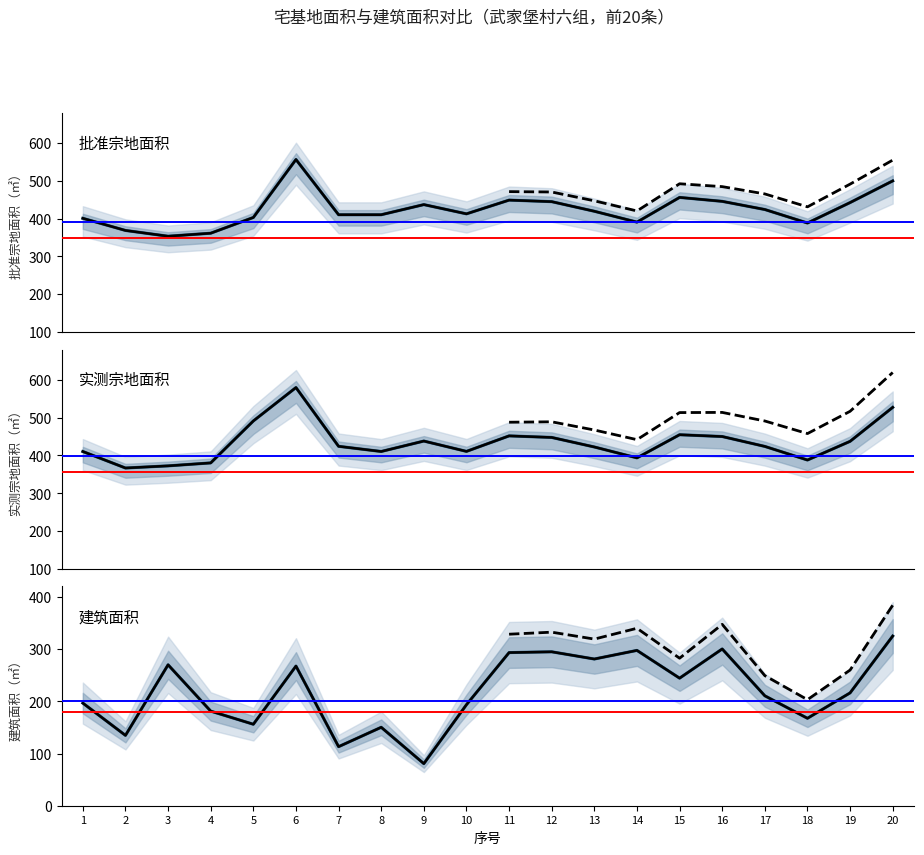

At 1, list the series in order from largest to smallest.

实测宗地面积, 批准宗地面积, 建筑面积